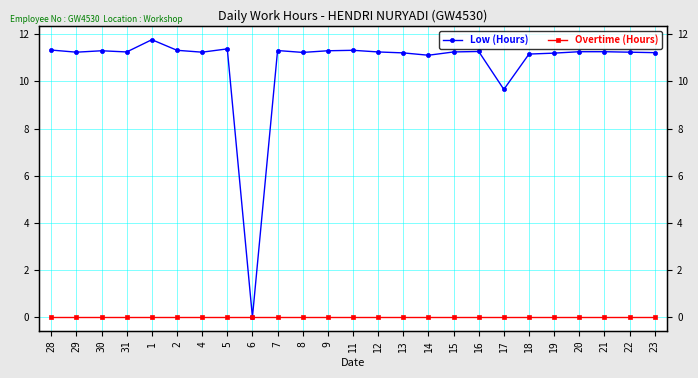

Reading left to right, list all the values displayed in this chart.

Low (Hours): 28=11.3	29=11.2	30=11.3	31=11.2	1=11.8	2=11.3	4=11.2	5=11.4	6=0.0	7=11.3	8=11.2	9=11.3	11=11.3	12=11.2	13=11.2	14=11.1	15=11.2	16=11.3	17=9.7	18=11.2	19=11.2	20=11.3	21=11.3	22=11.2	23=11.2
Overtime (Hours): 28=0.0	29=0.0	30=0.0	31=0.0	1=0.0	2=0.0	4=0.0	5=0.0	6=0.0	7=0.0	8=0.0	9=0.0	11=0.0	12=0.0	13=0.0	14=0.0	15=0.0	16=0.0	17=0.0	18=0.0	19=0.0	20=0.0	21=0.0	22=0.0	23=0.0